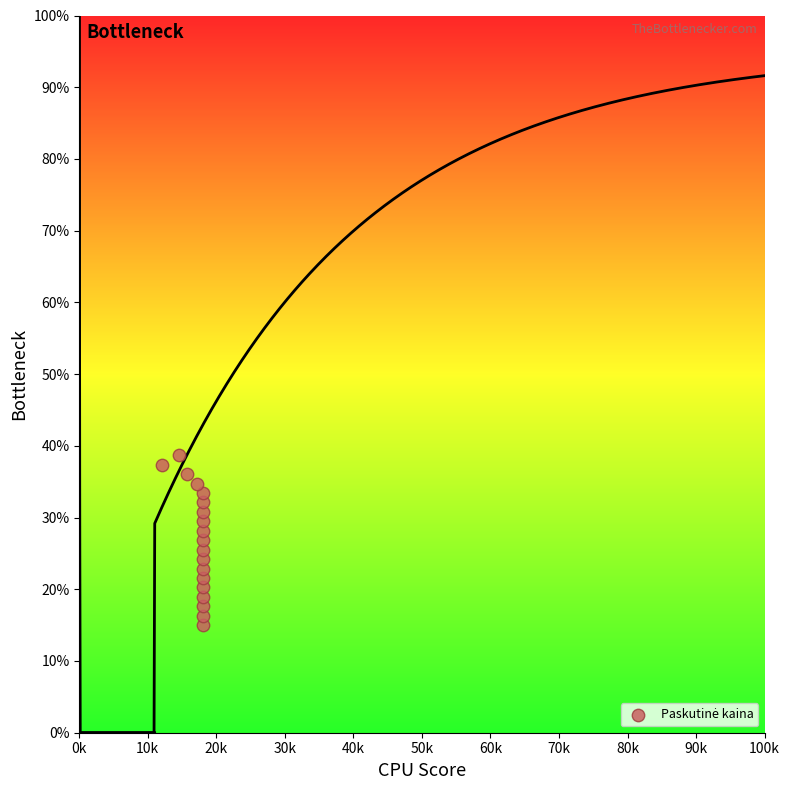

What is the range of Y values (max minus min)?

23.7